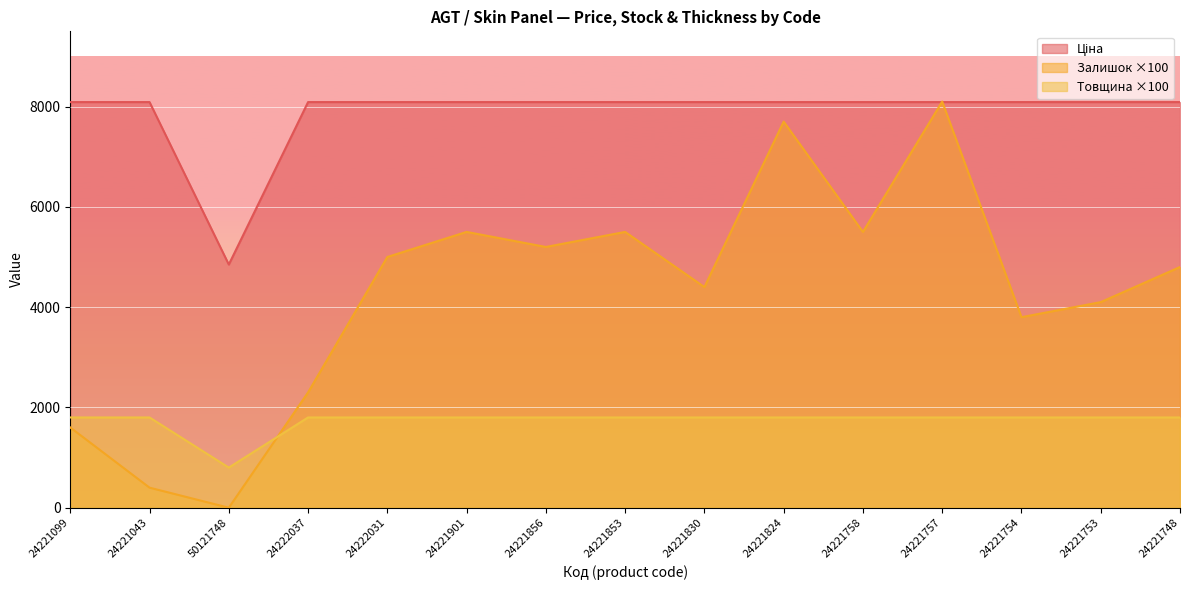

Where does the Залишок series first go above 4800?

24222031